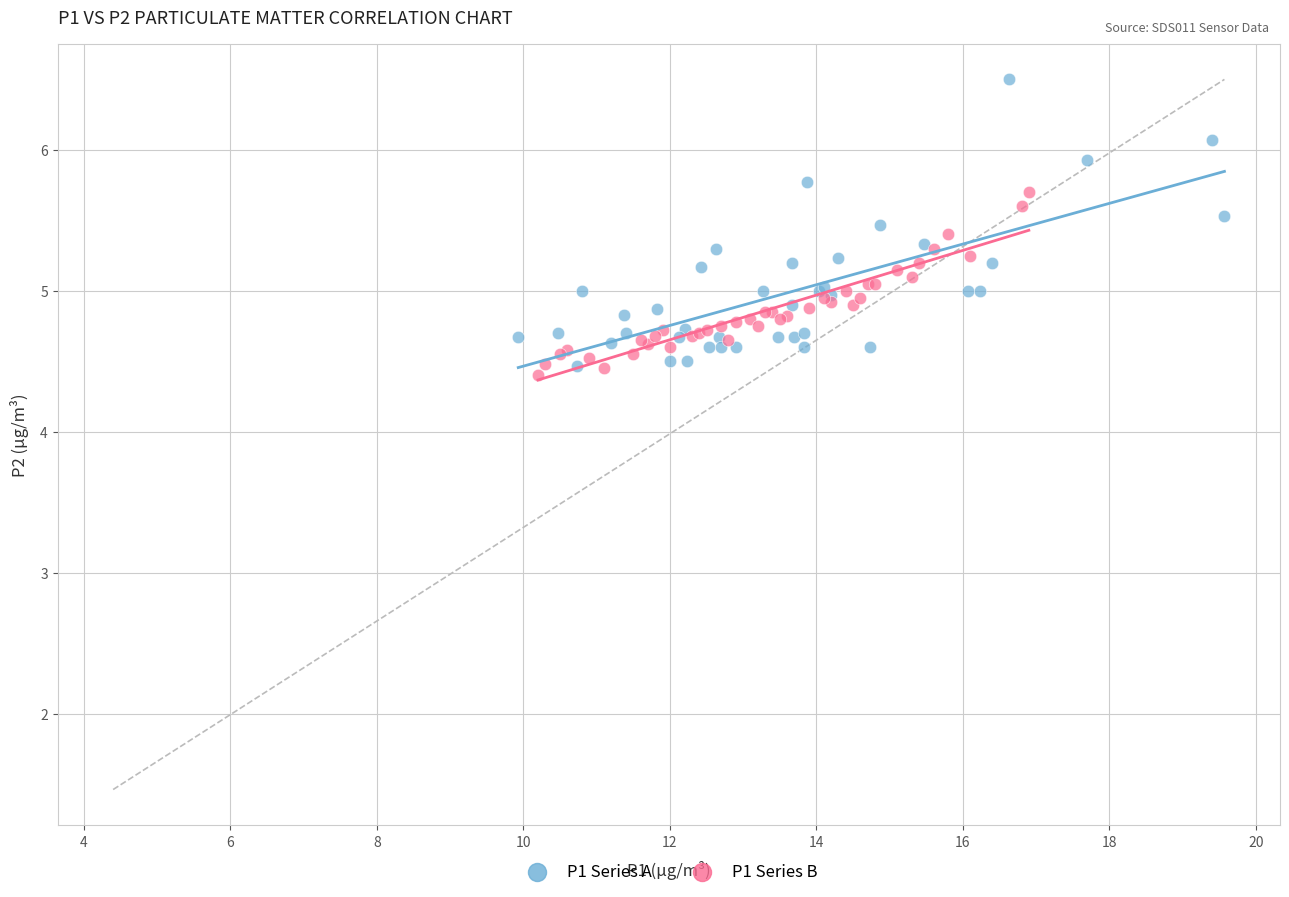

What are all the series names shown in the legend?

P1 Series A, P1 Series B